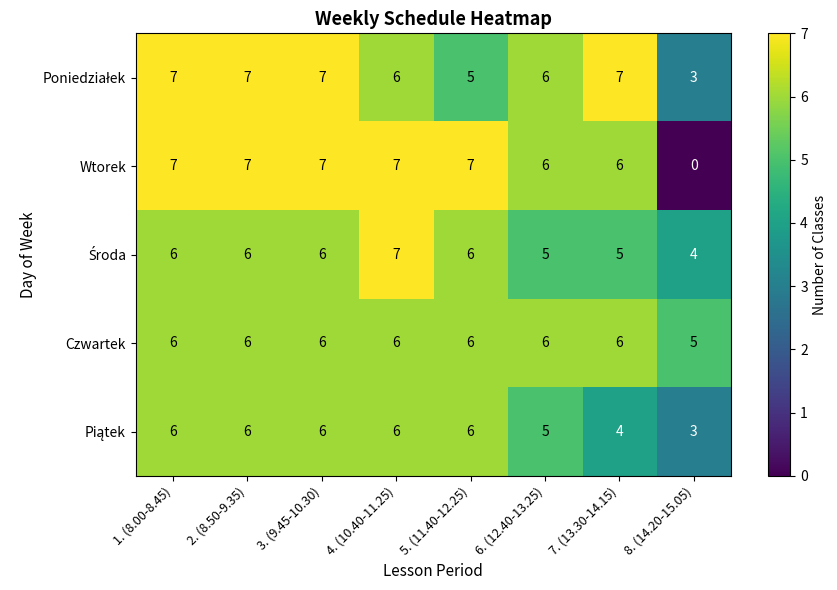

Which series has the widest spread of values?

Wtorek